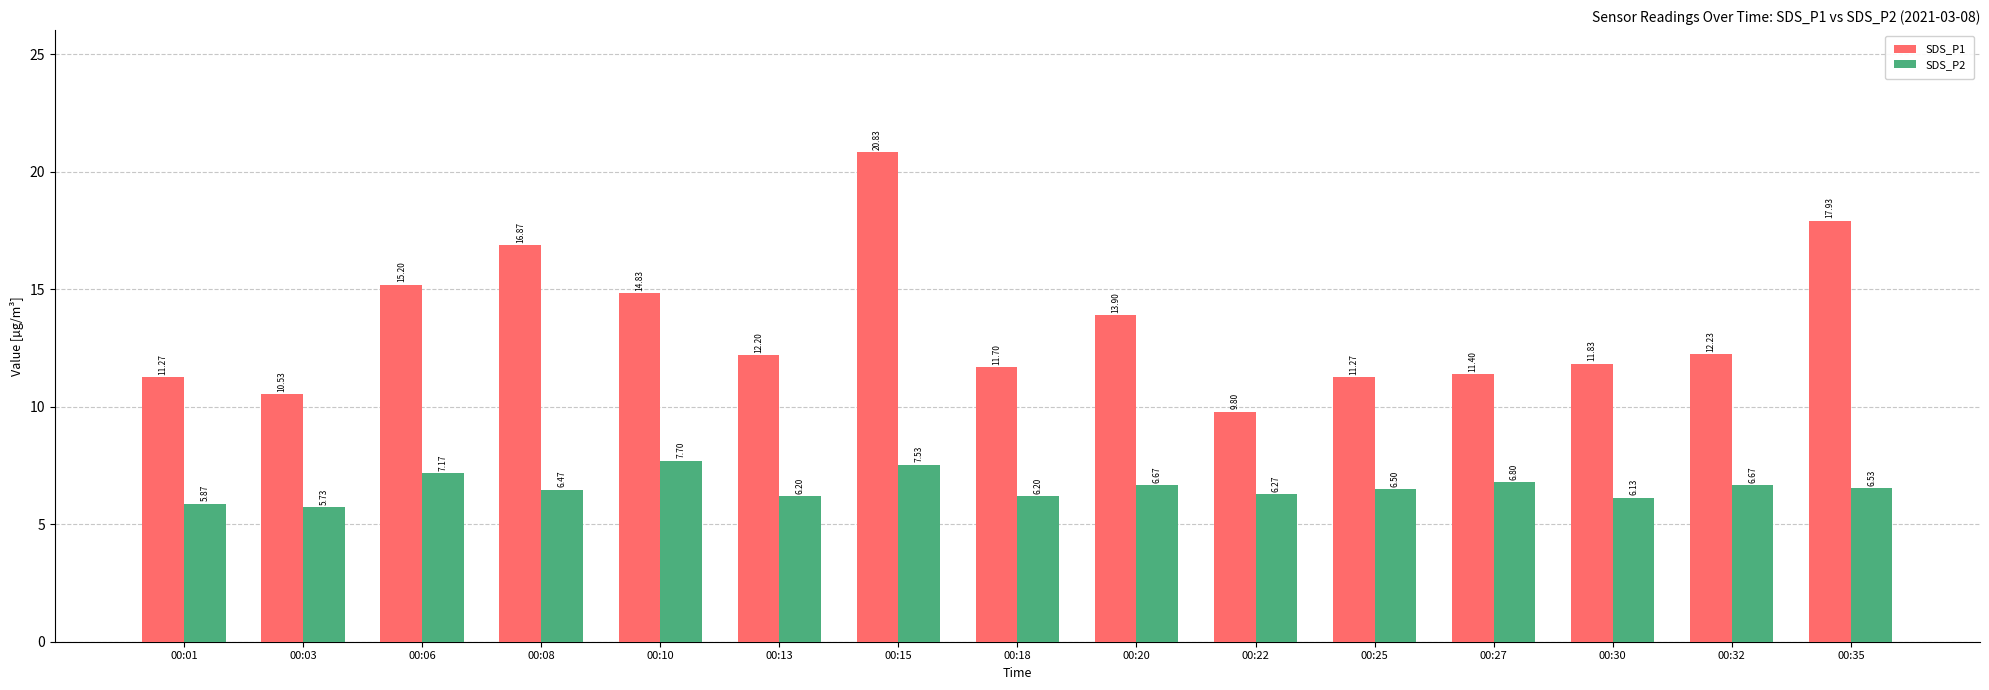

What is the approximate value of SDS_P2 at 00:08?

6.5